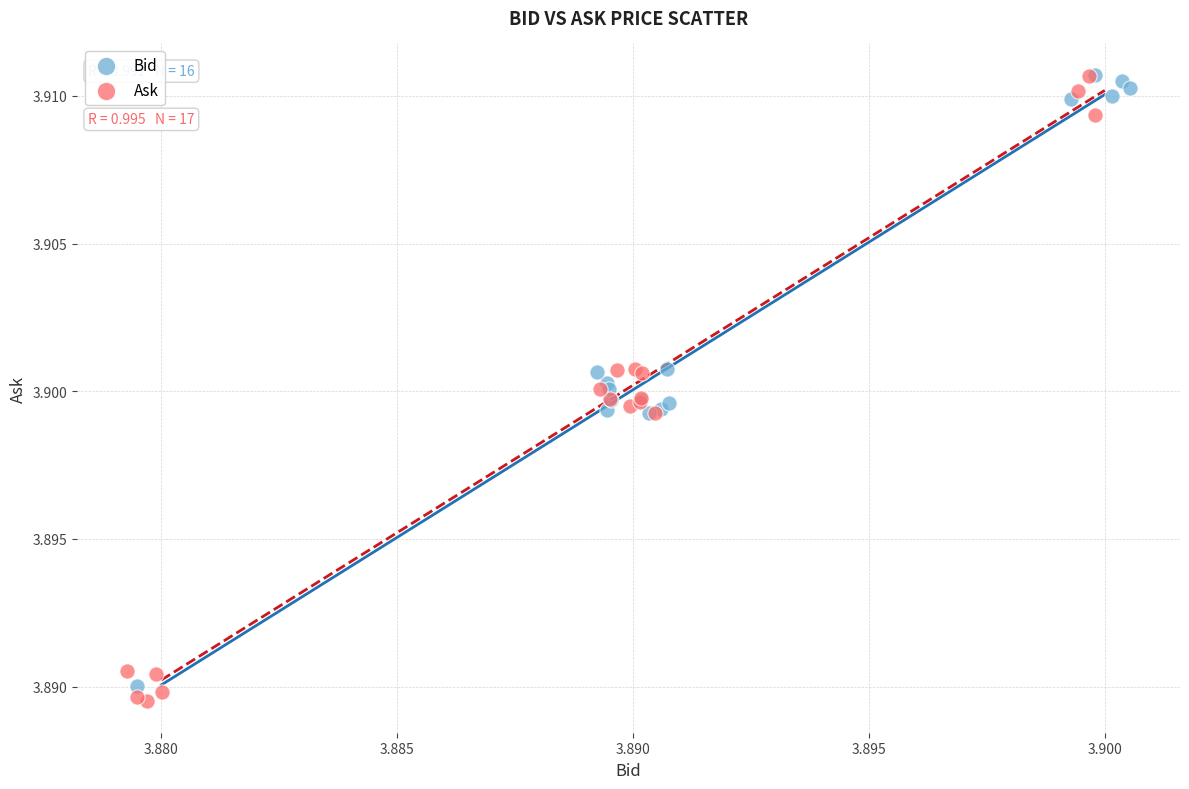

What are all the series names shown in the legend?

Bid, Ask